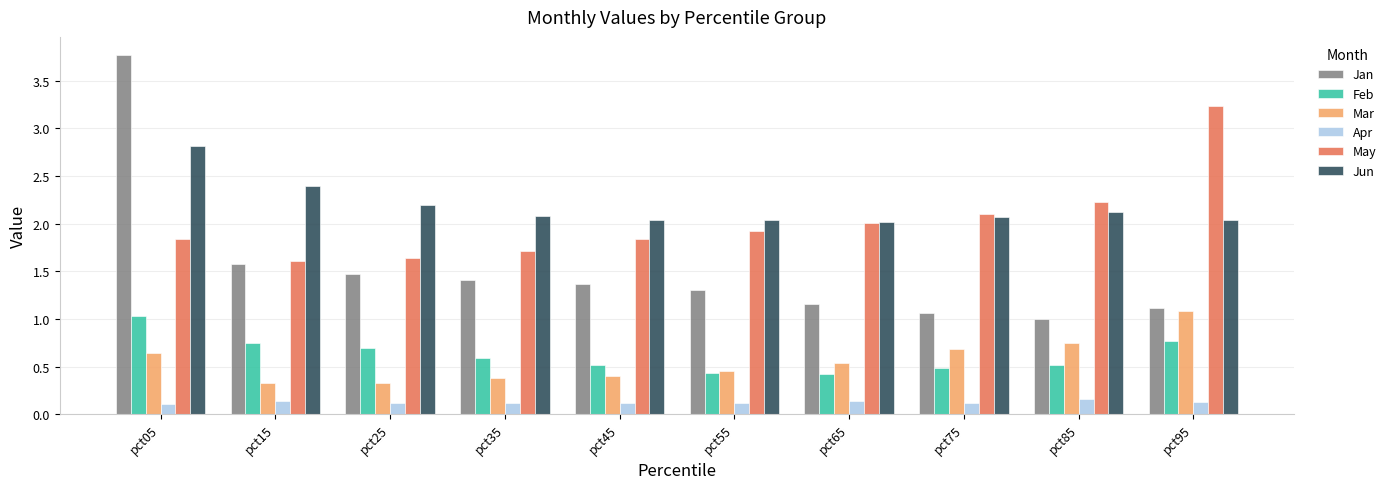

At which category does the chart reach its peak across all series?

pct05